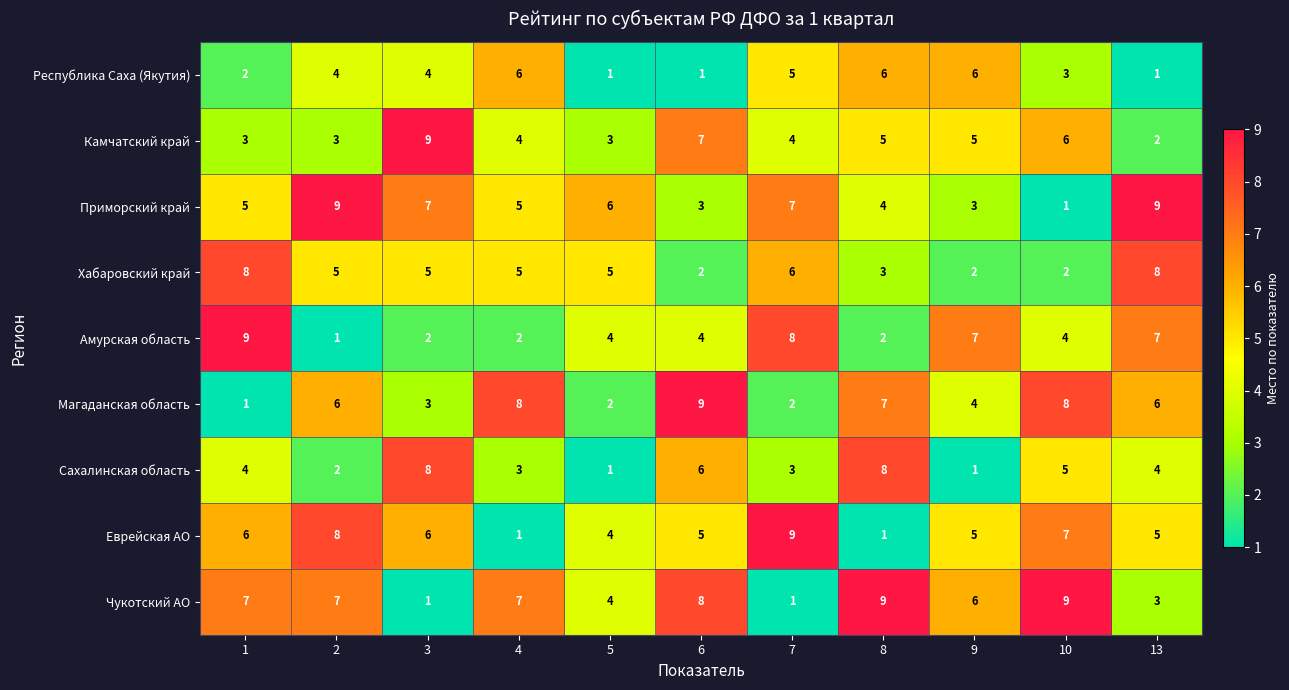

What is the greatest value displayed?

9